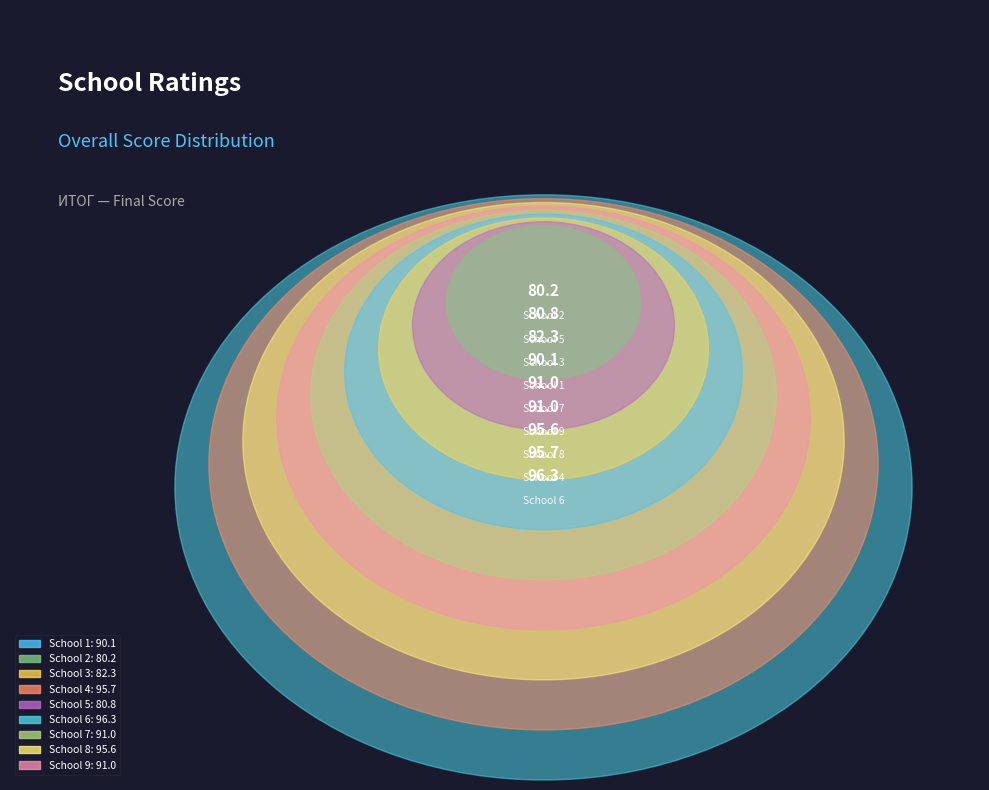

Which category has the biggest portion of the pie?

6